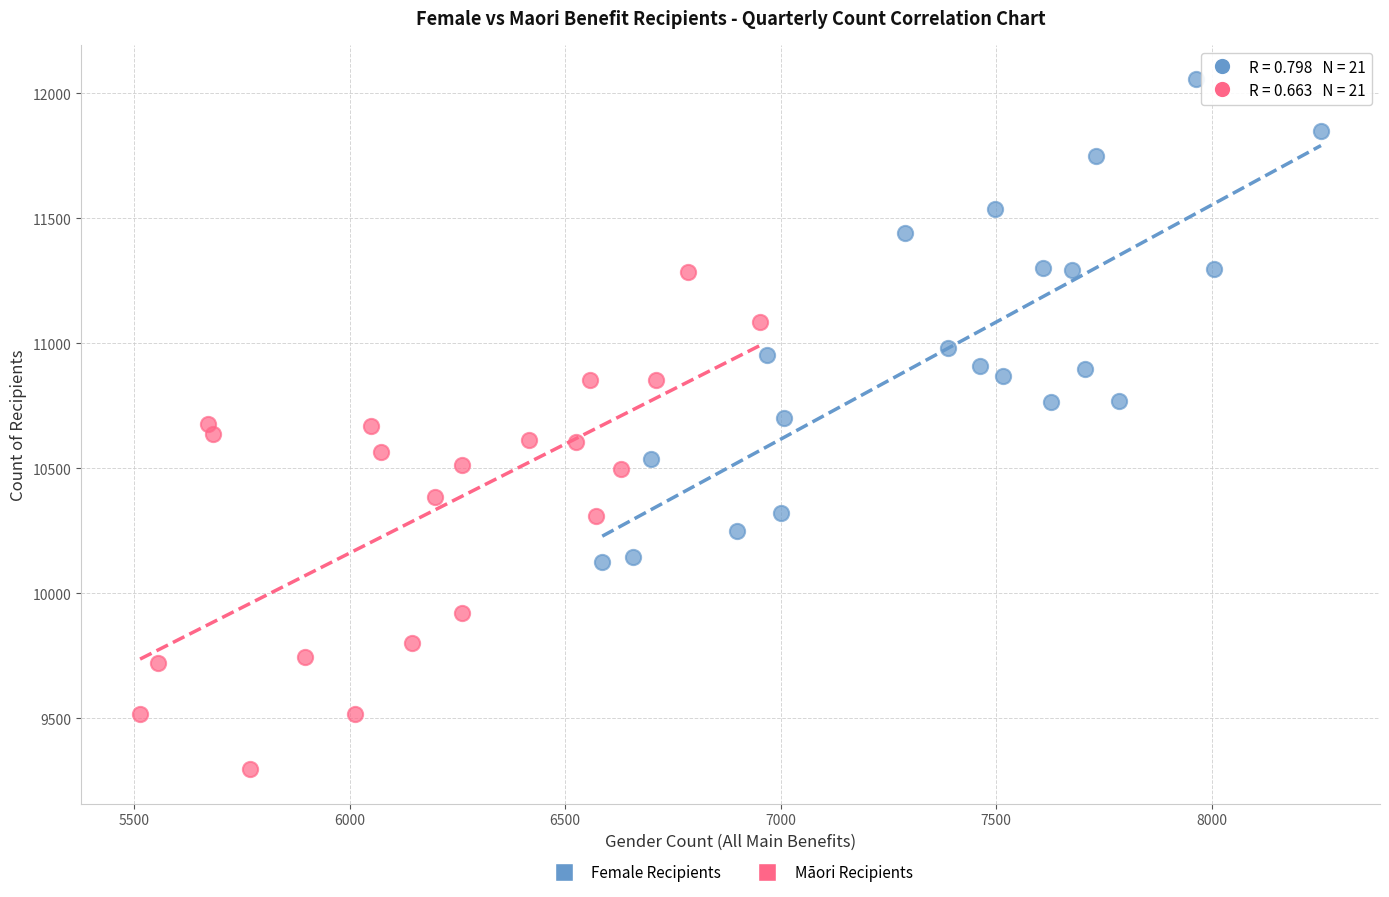

What are all the series names shown in the legend?

Female Recipients, Māori Recipients